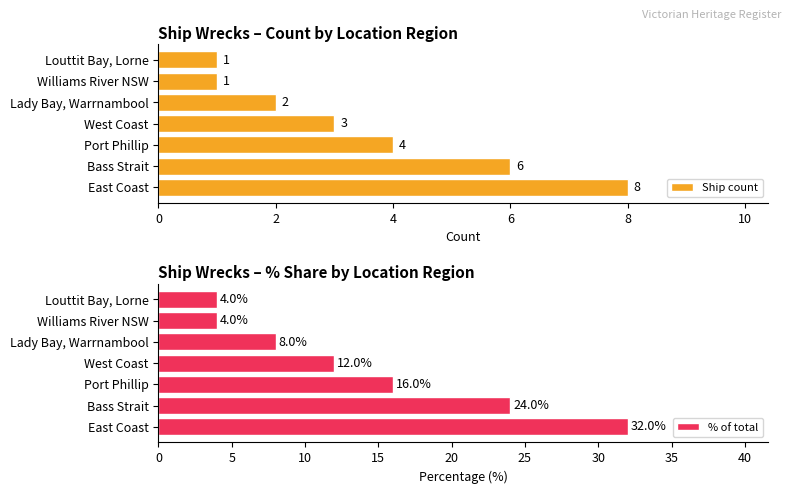

At 0, list the series in order from smallest to largest.

Ship count, % of total